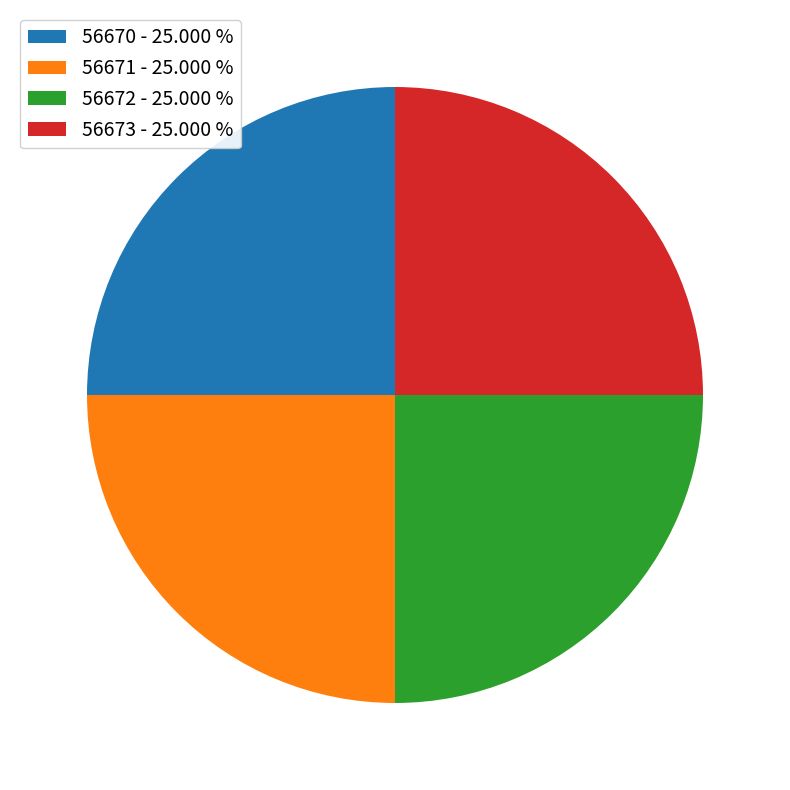

Count the number of slices in the pie.

4